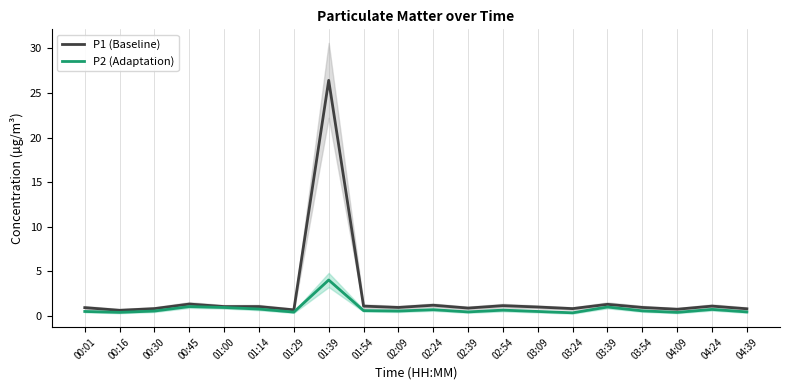

What is the value of the P2 (Adaptation) point at the 20th from the left?

0.5